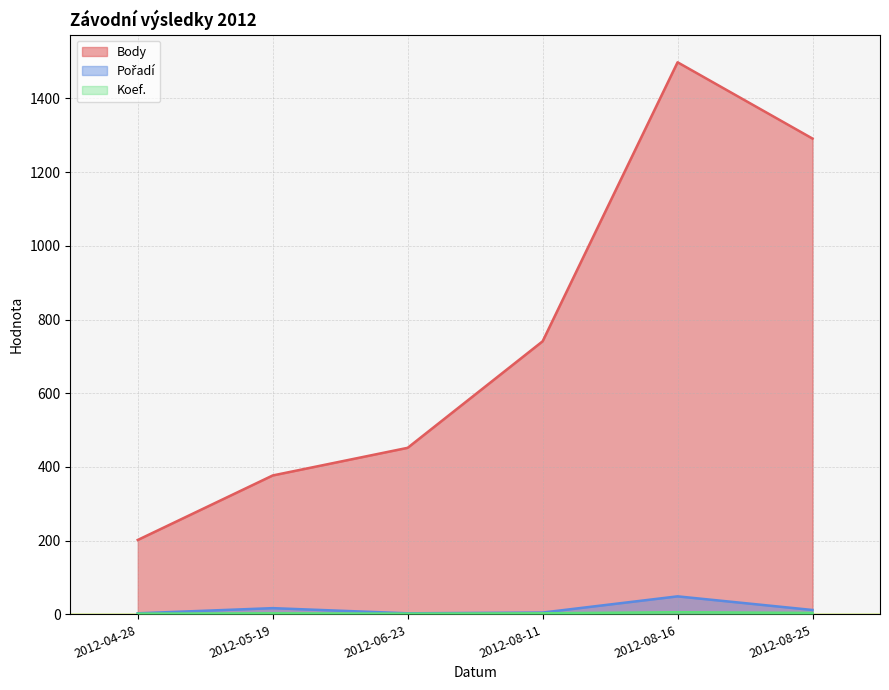

Does the chart display data point markers on the line(s)?

No